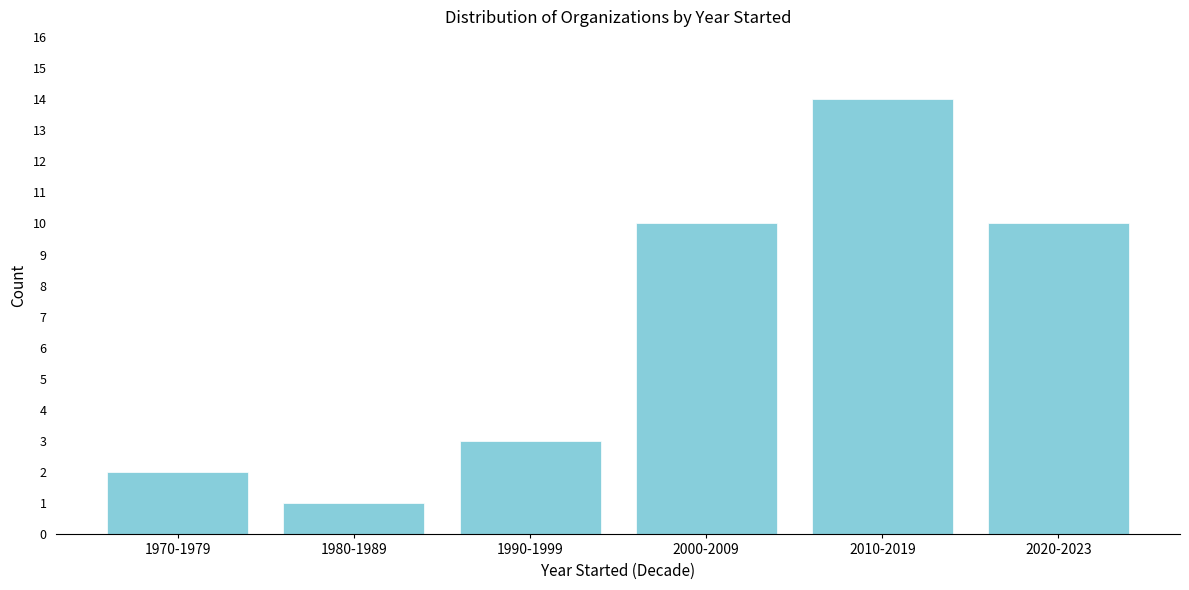

Reading right to left, list all the values displayed in this chart.

2020-2023=10	2010-2019=14	2000-2009=10	1990-1999=3	1980-1989=1	1970-1979=2